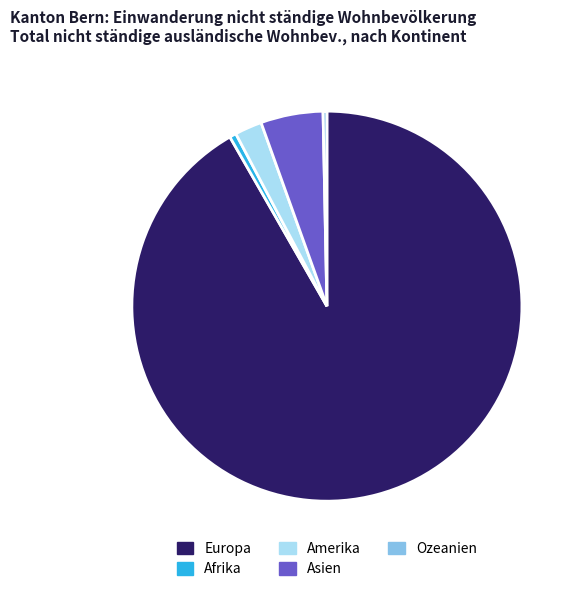

Is there any slice that represents more than half of the pie?

Yes